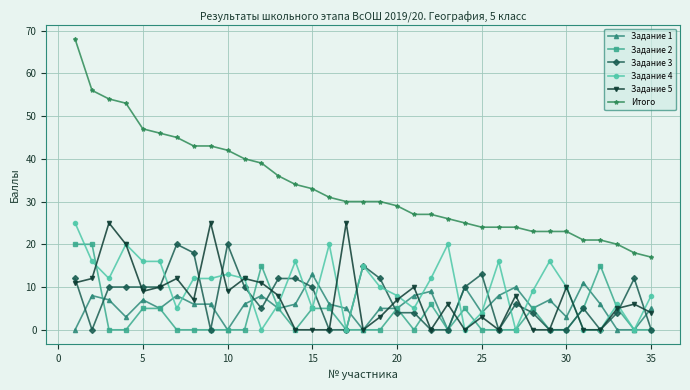

True or false: Задание 5 has more than 1 interior local peaks.

True